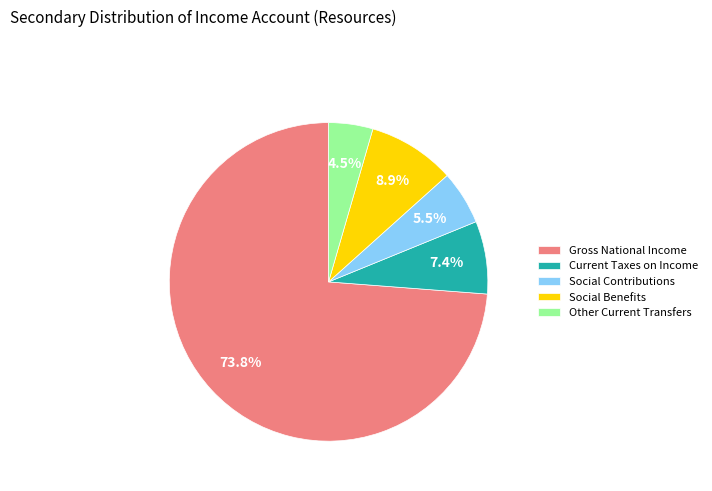

What is the ratio of the value at Social Contributions to the value at Gross National Income?

0.1